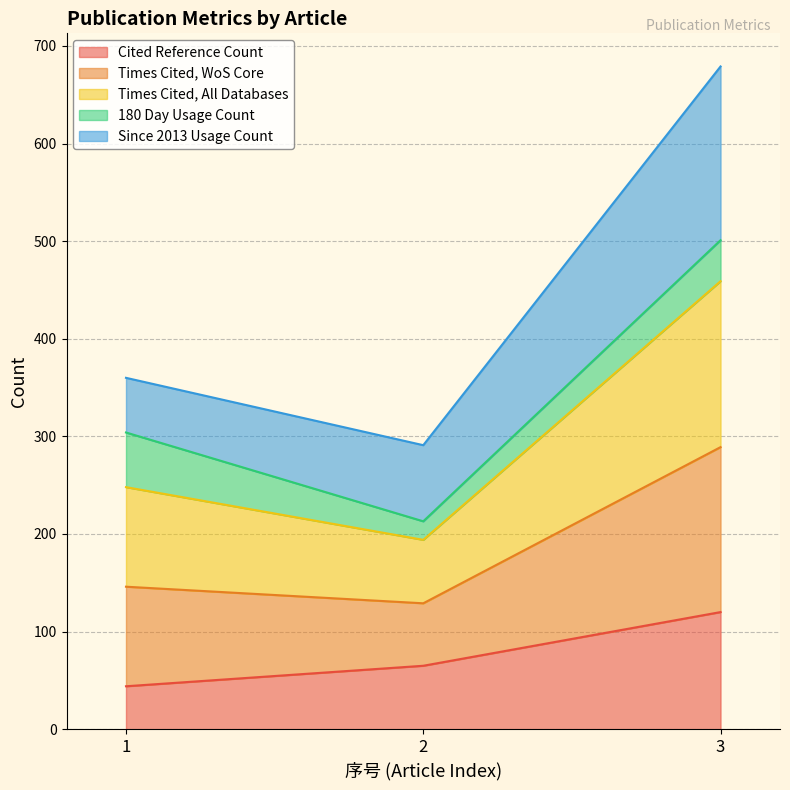

What is the lowest value of the Cited Reference Count series?

44